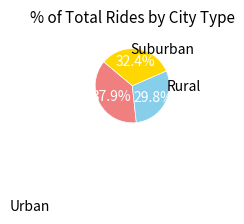

To the nearest percent, what is the average slice percentage?

33%